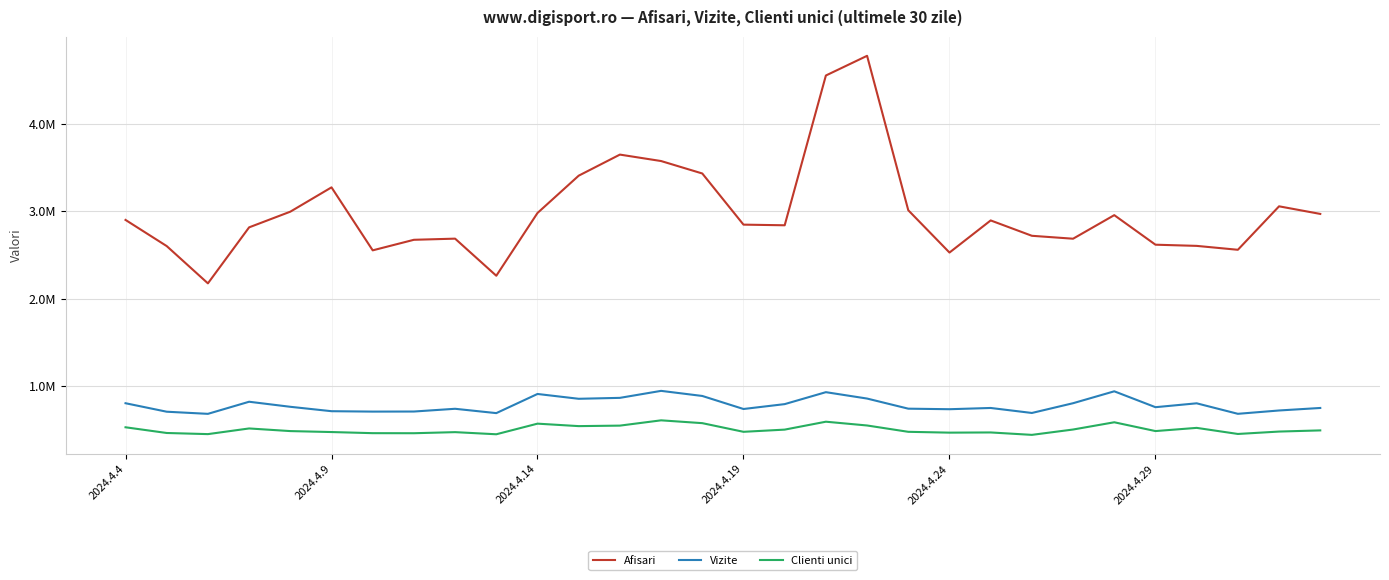

True or false: Clienti unici and Afisari intersect in this chart.

False